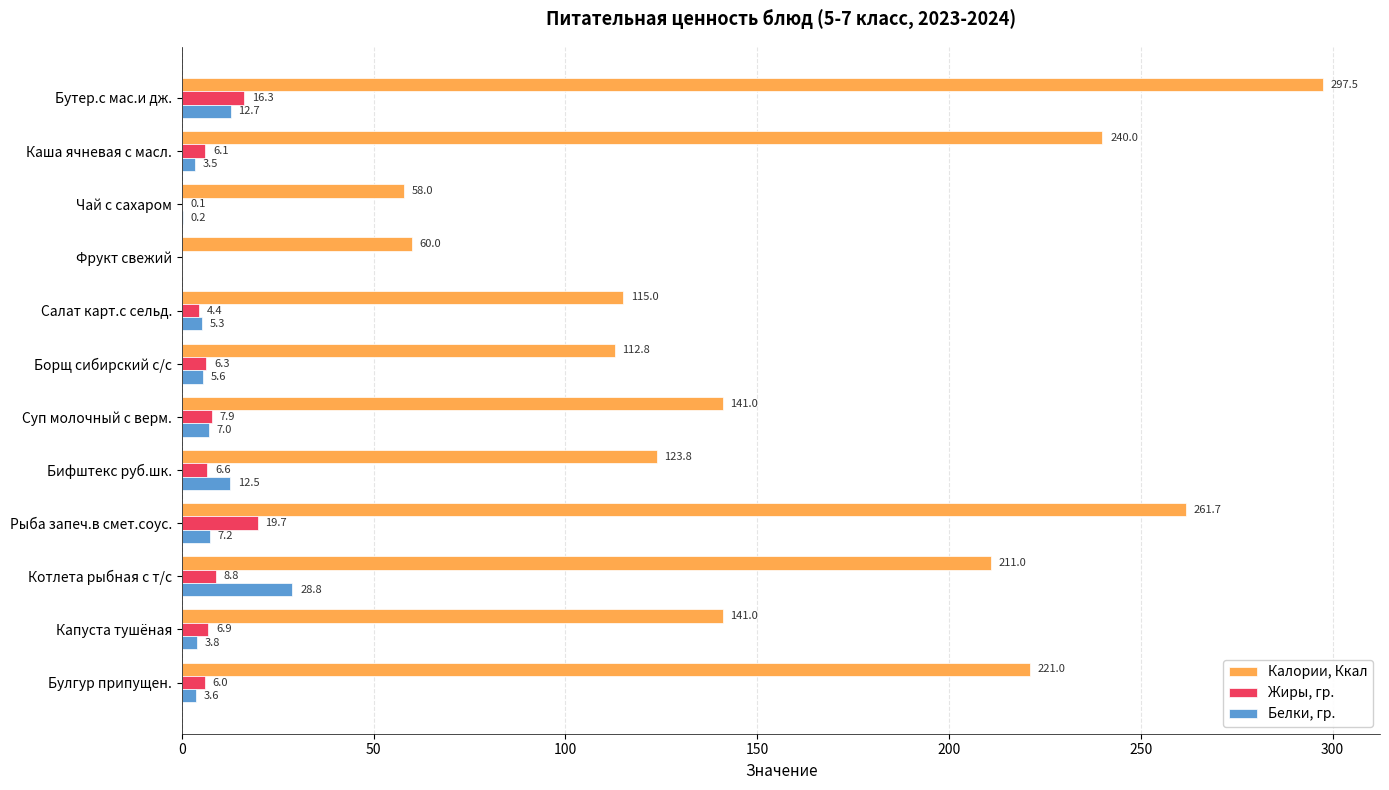

What is the average value of the Белки, гр. series?

7.5